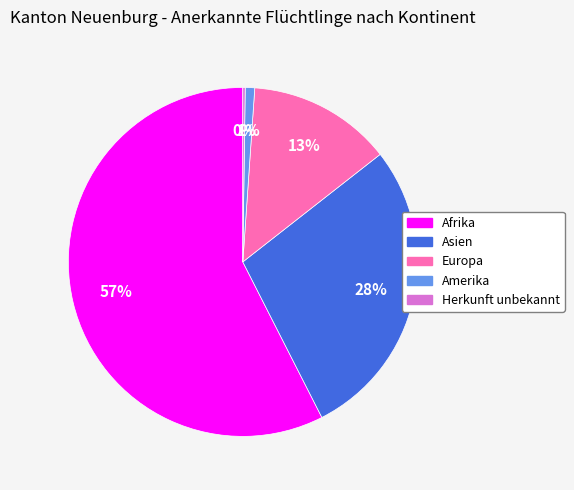

Between Amerika and Asien, which is larger?

Asien